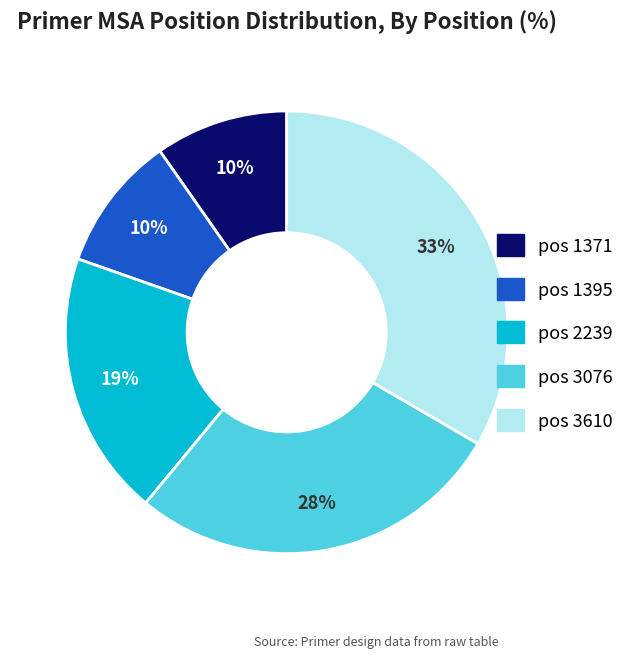

To the nearest percent, what is the average slice percentage?

20%